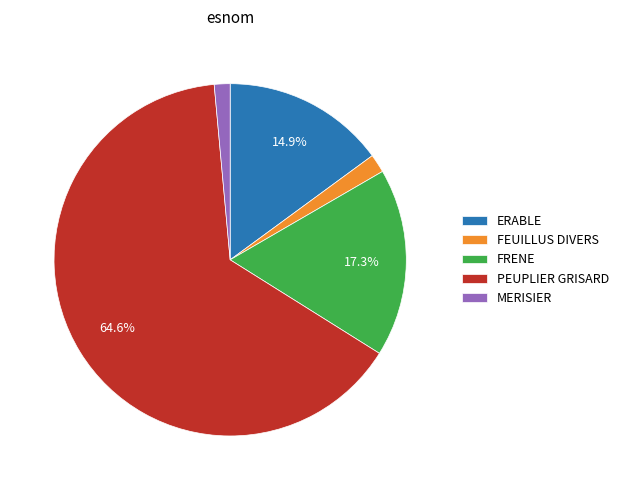

Which has a higher value, ERABLE or FRENE?

FRENE